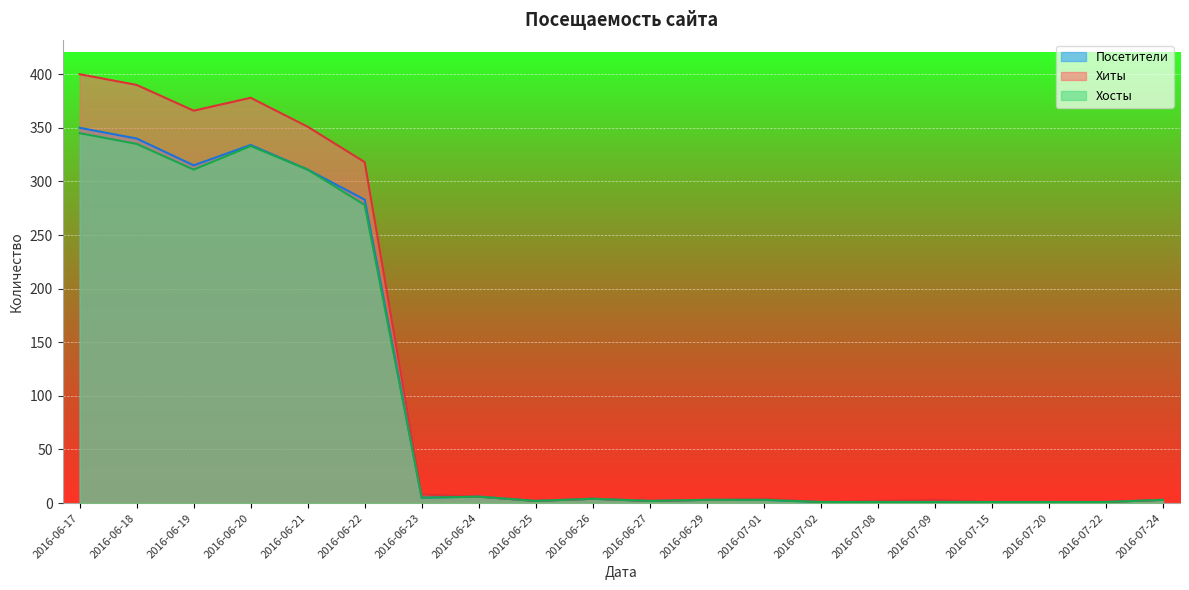

At which category does the chart reach its minimum across all series?

2016-07-02